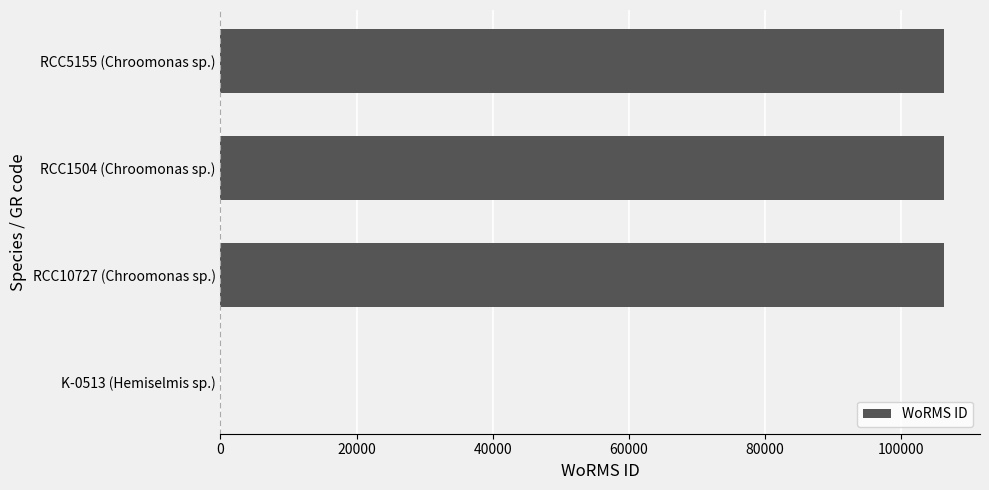

Is it true that the value at RCC10727 (Chroomonas sp.) is 73067?

False